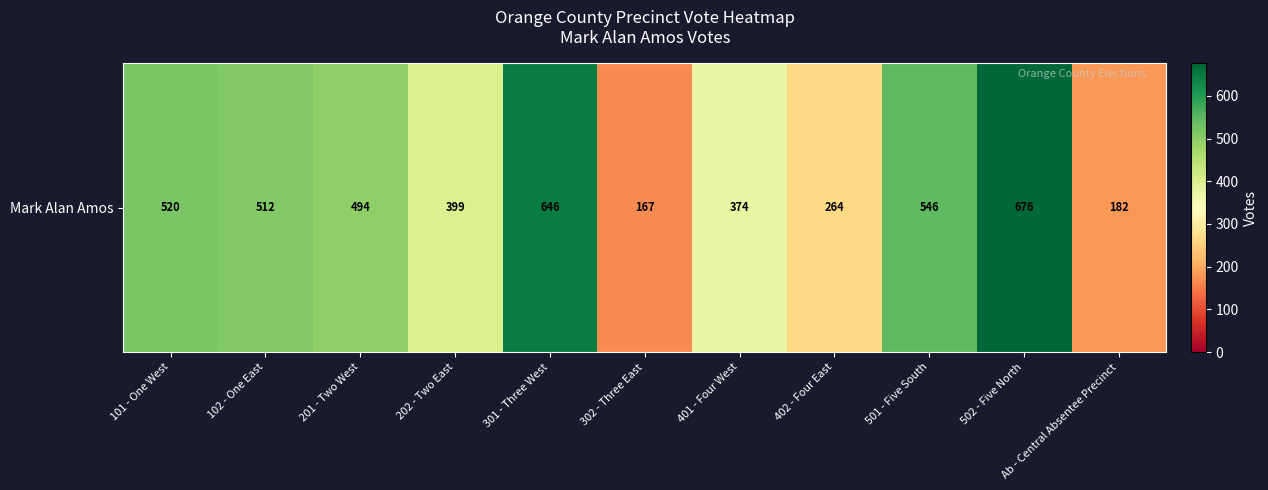

True or false: the data shows 615 at 401 - Four West.

False